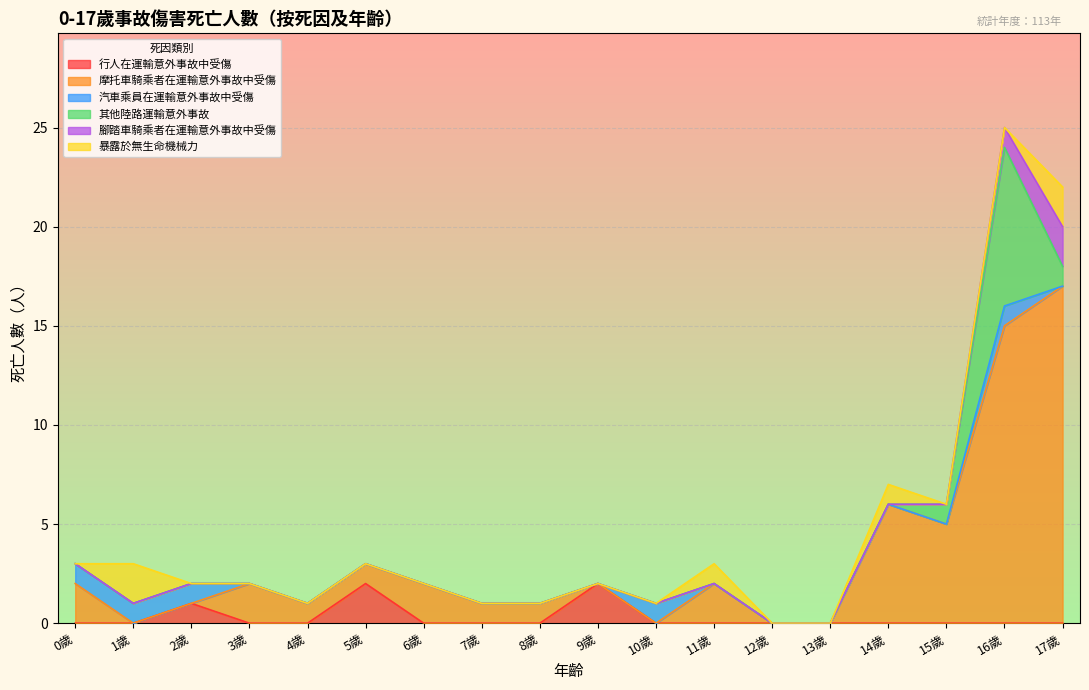

How many lines are shown in the chart?

6